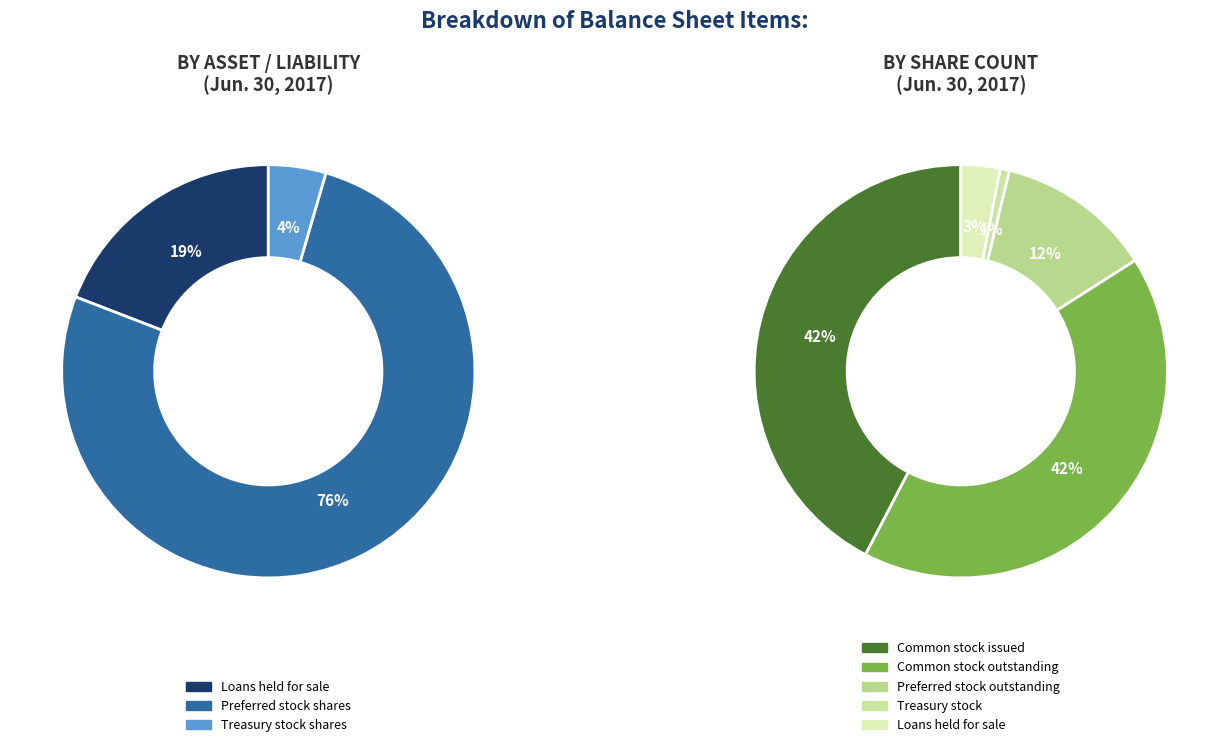

What portion of the pie excludes Treasury stock, shares (shares)?

99.3%